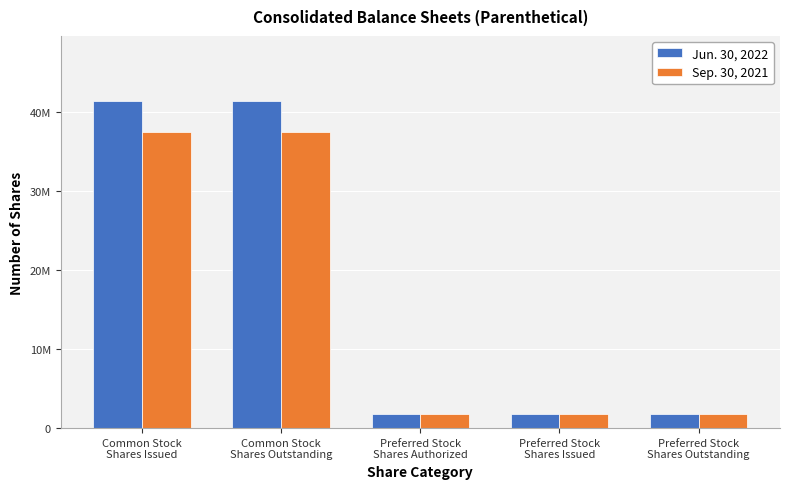

At which category is the sum across all series the highest?

Common Stock
Shares Issued